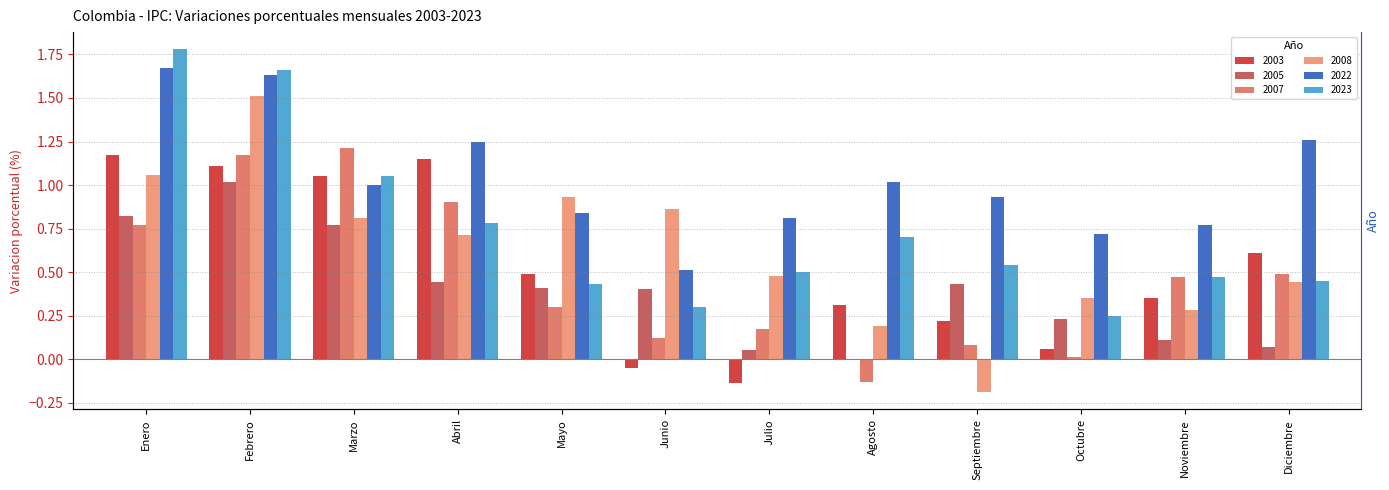

List the series in order of their peak value, highest first.

2023, 2022, 2008, 2007, 2003, 2005